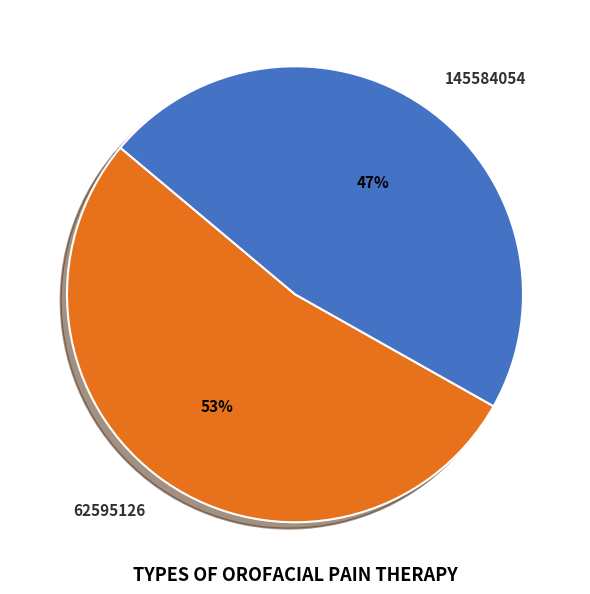

Rank the categories by value from highest to lowest.

62595126, 145584054